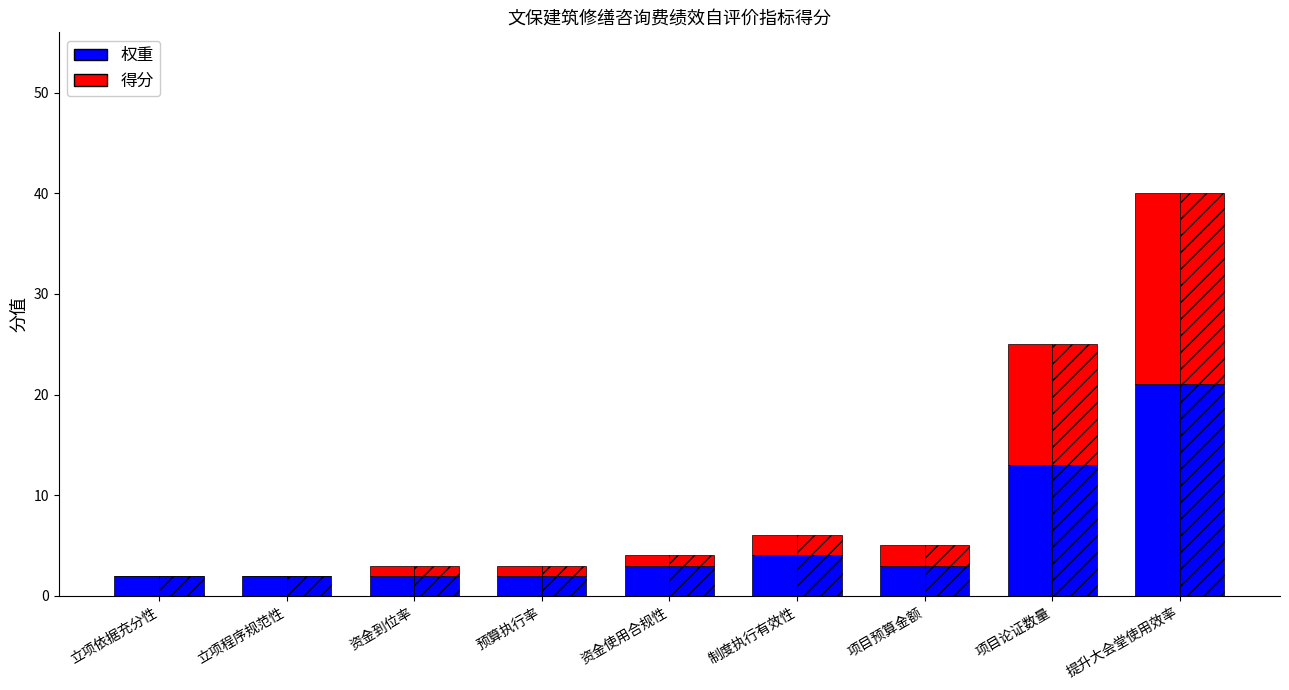

What is the sum of the 得分(底) values at 项目预算金额 and 提升大会堂使用效率?

24